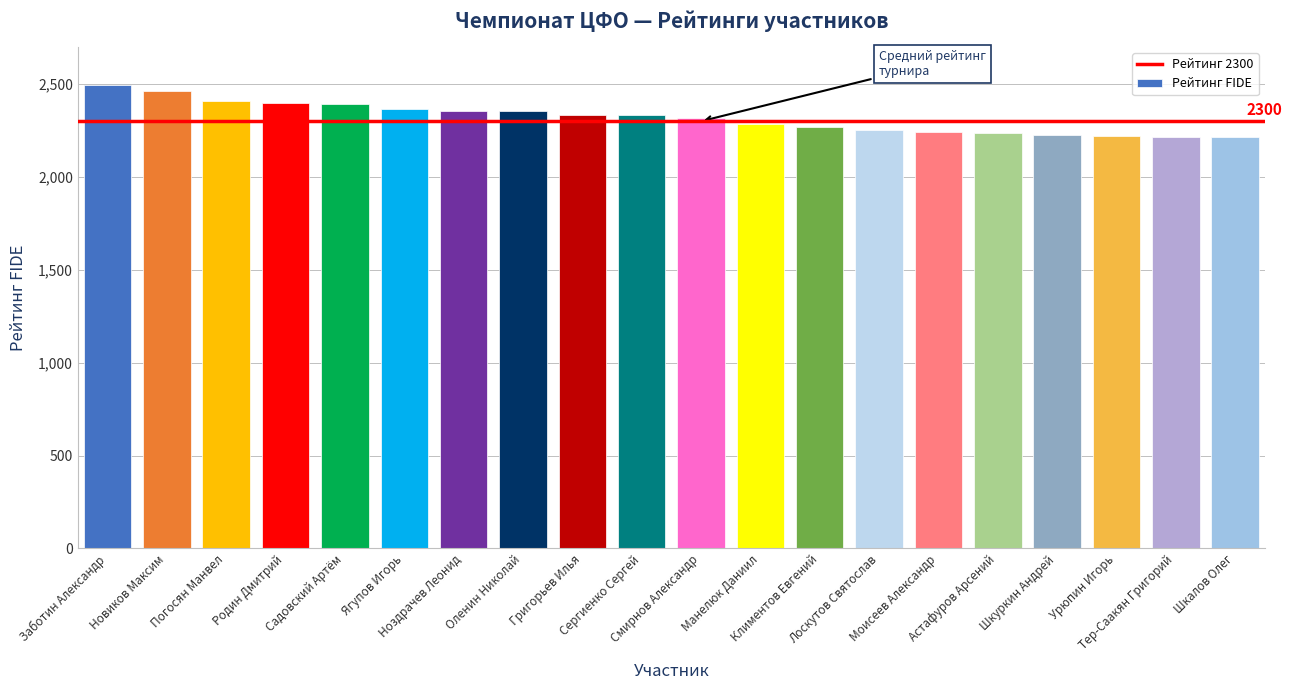

What is the maximum value shown in the chart?

2493